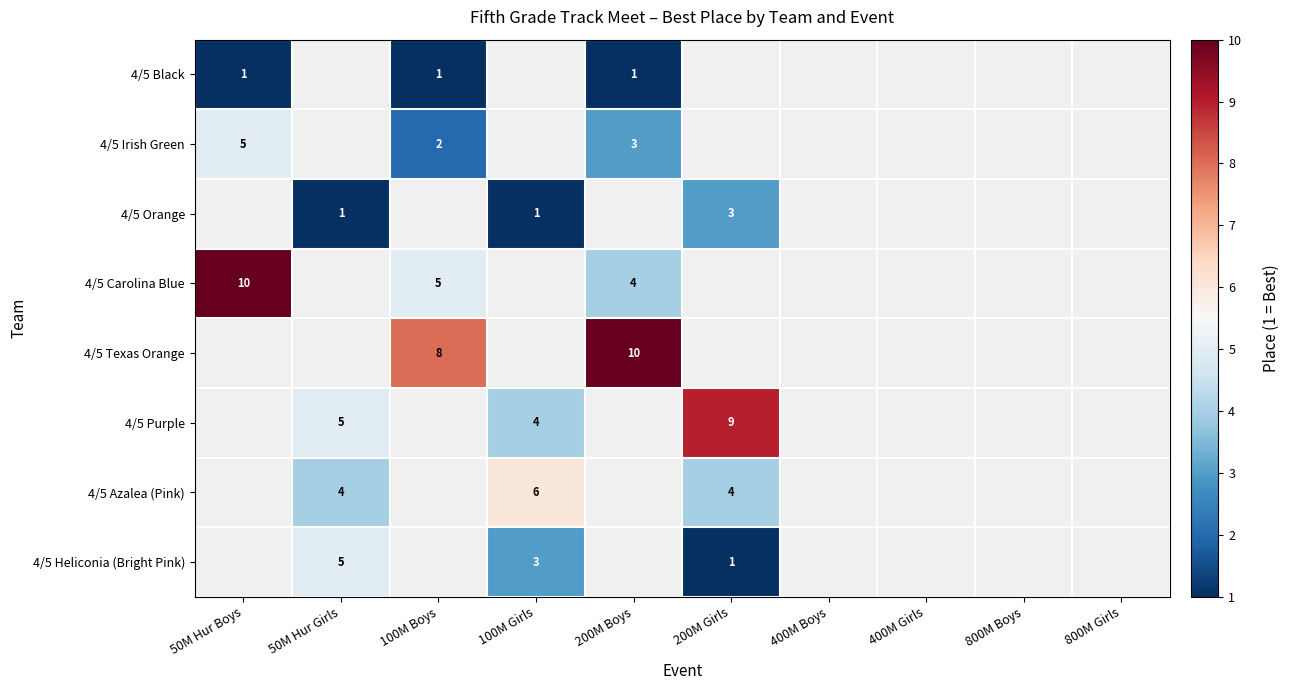

True or false: 4/5 Black has a value of 2 at 100M Boys.

False